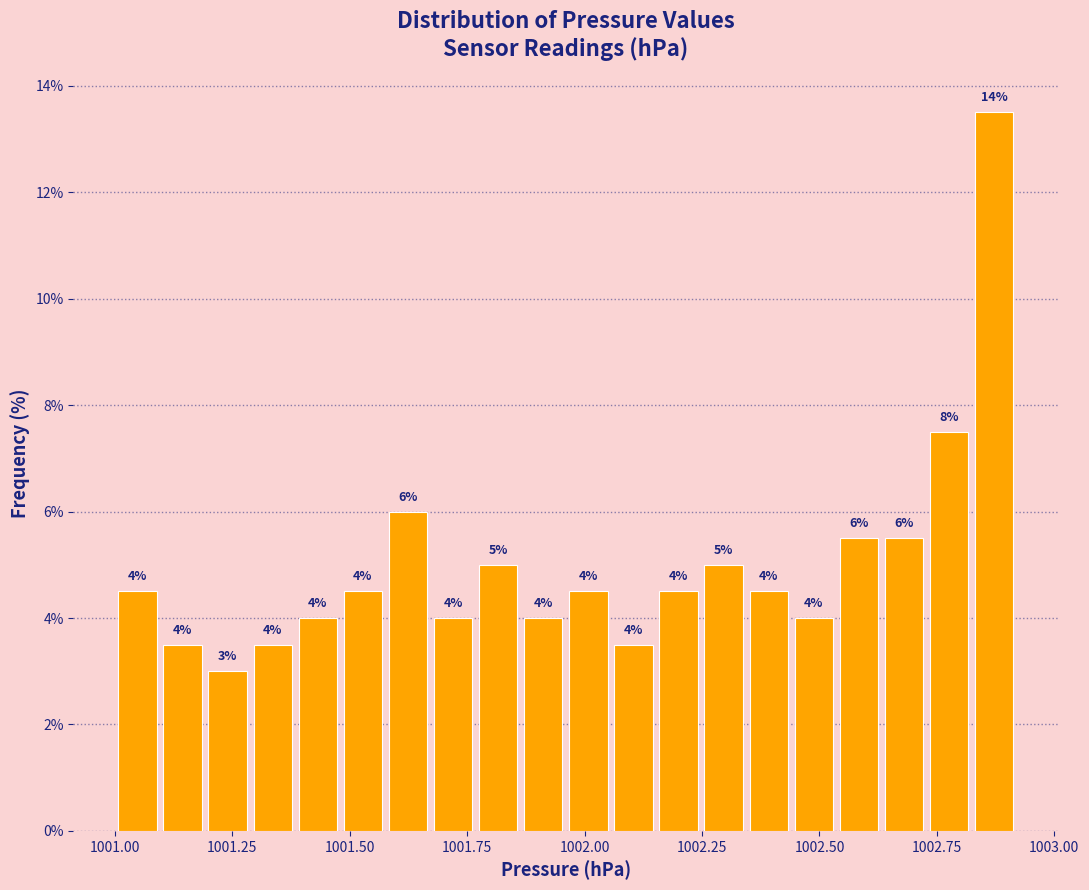

Around what value on the x-axis is the tallest bar? Give the approximate position of its centre, as read against the axis.

1002.85